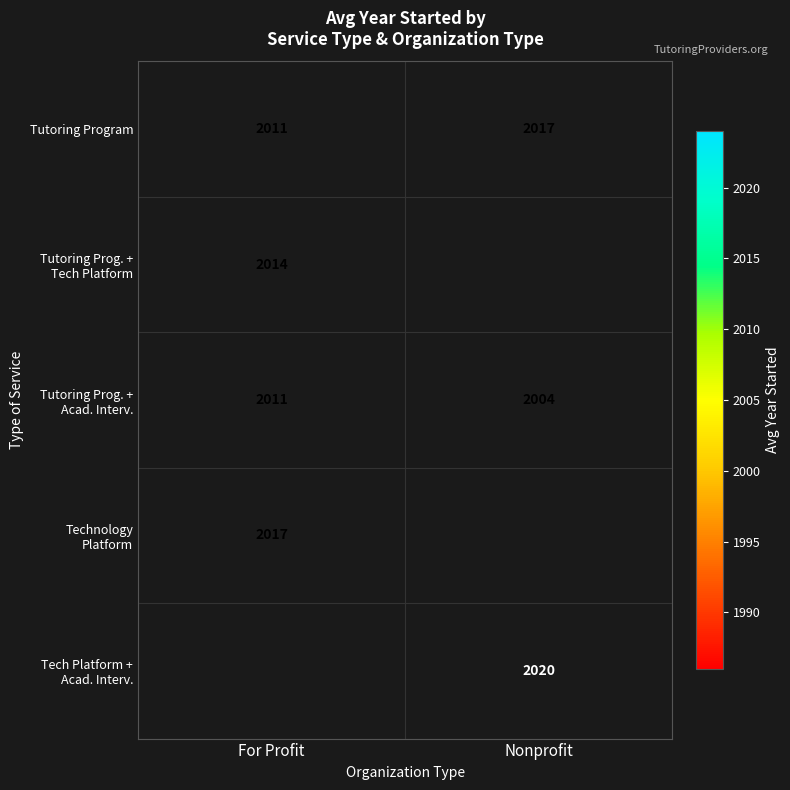

Between Nonprofit and For Profit, which is larger?

Nonprofit